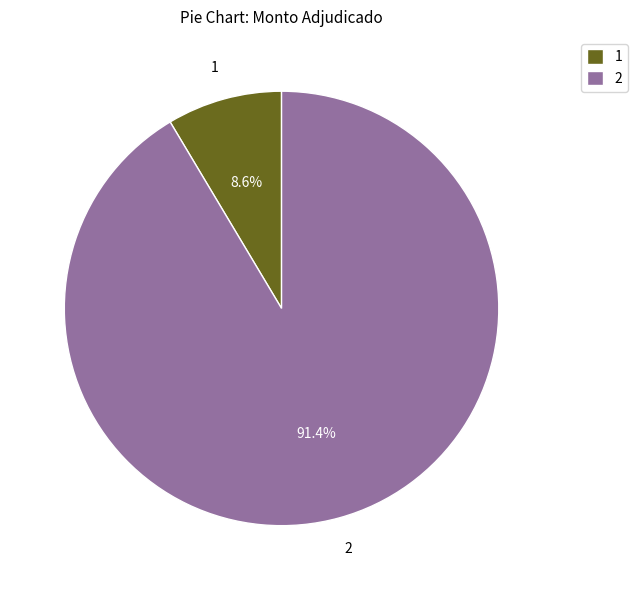

Rank the categories by value from highest to lowest.

2, 1